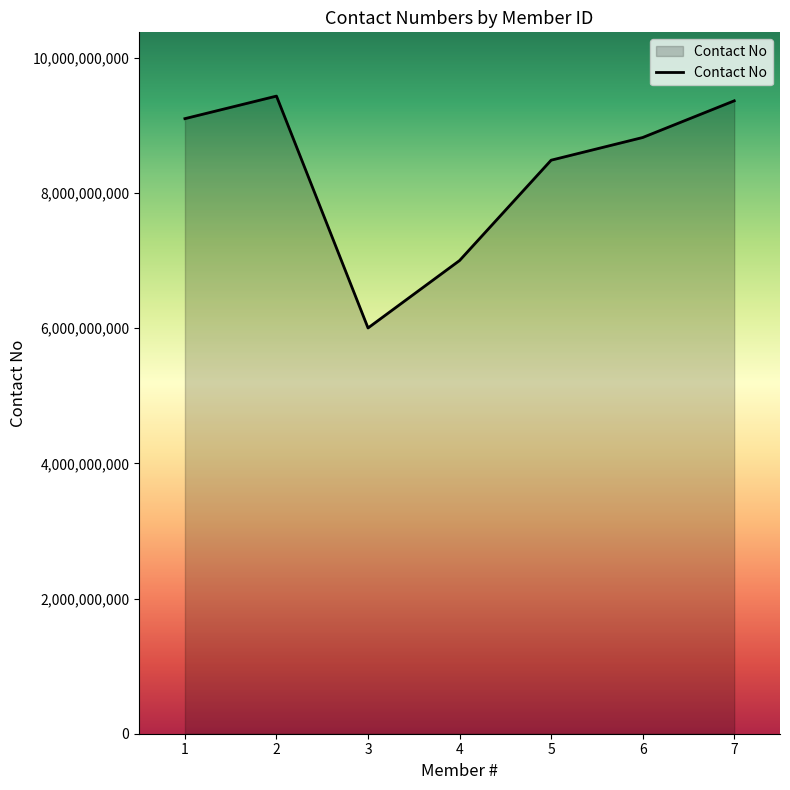

What is the difference between the values at 6 and 5?

335701786